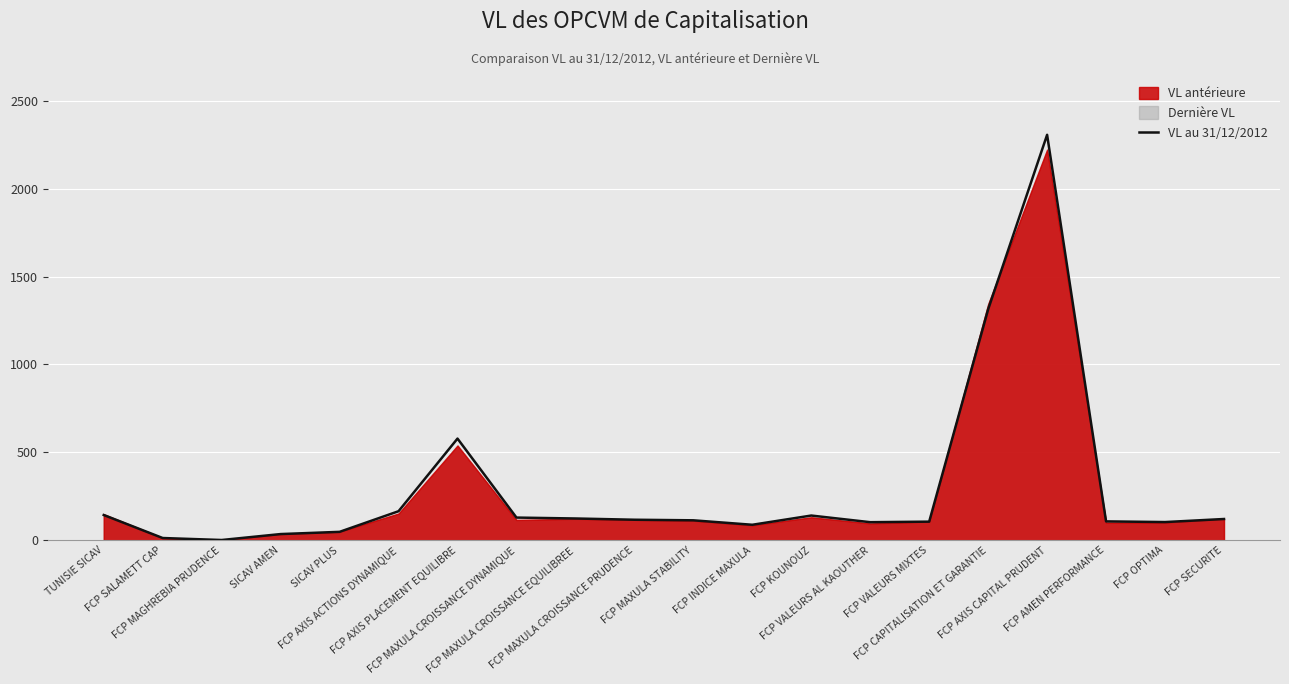

The chart shows a value of 105.7 at FCP VALEURS MIXTES. True or false?

True